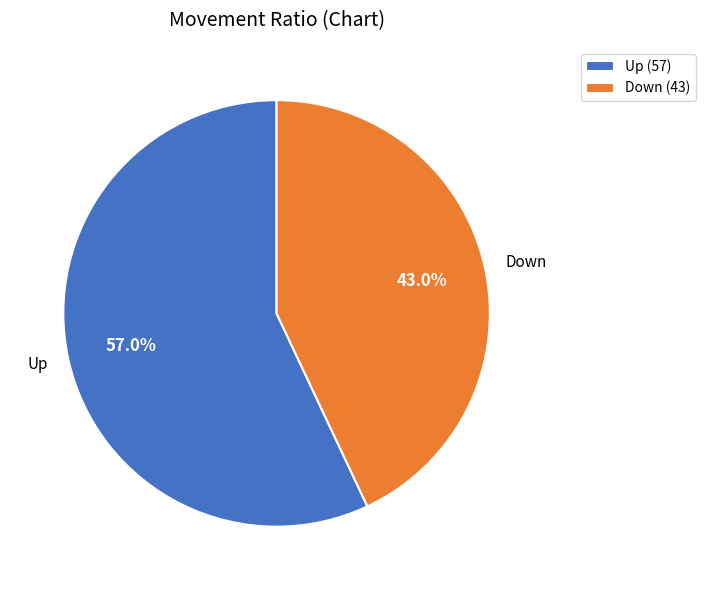

Between Down and Up, which is larger?

Up